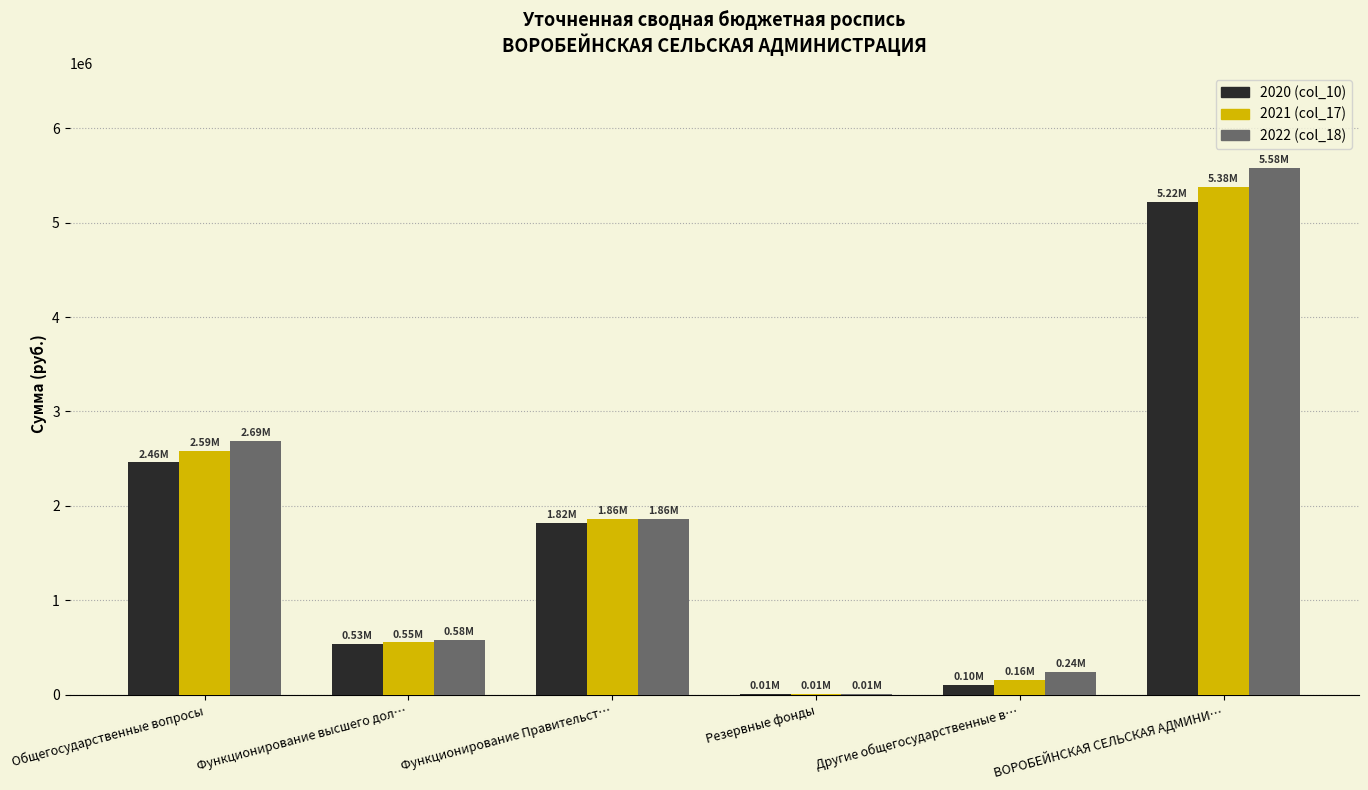

Is the value of 2021 (col_17) at Общегосударственные вопросы greater than the value of 2020 (col_10) at Функционирование высшего дол…?

Yes